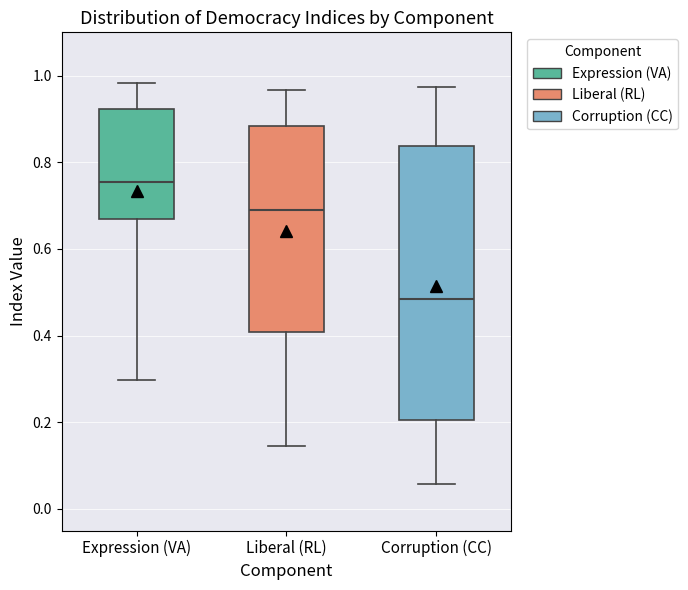

Comparing the boxes themselves (not the whiskers), which one is the tallest?

Corruption (CC)